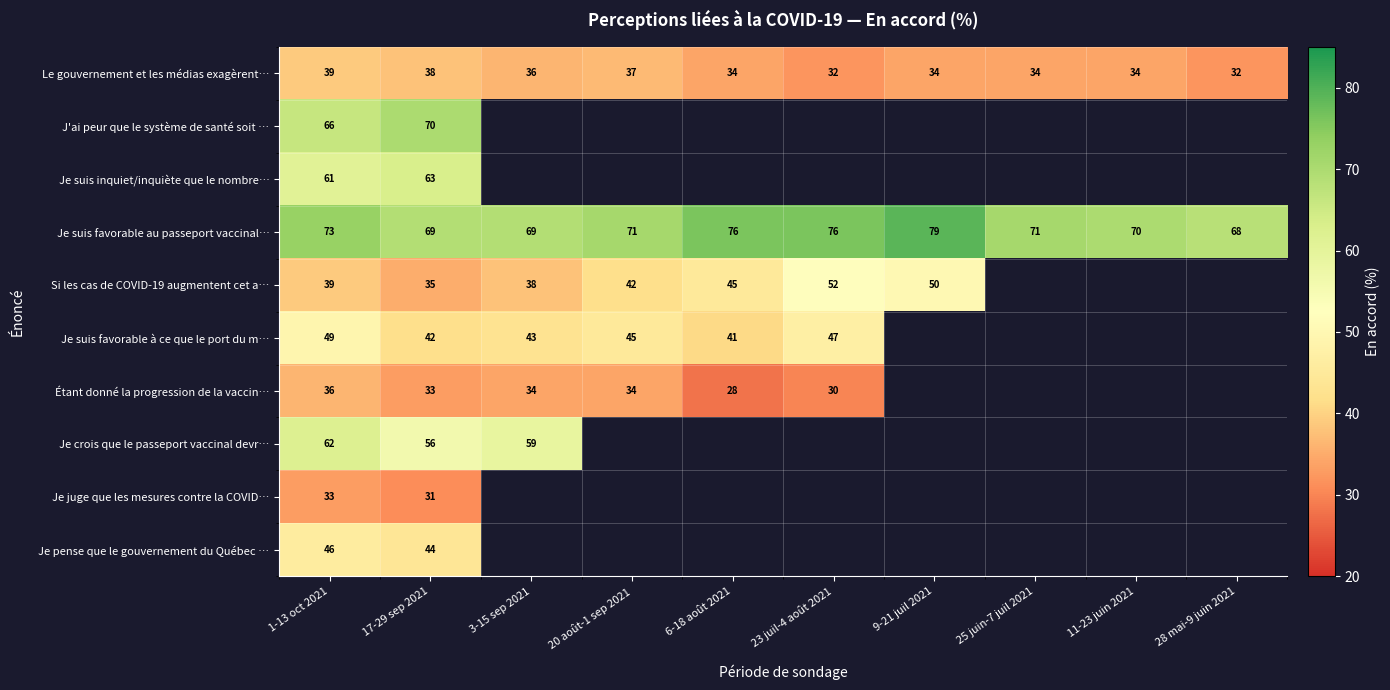

Count the number of data series in this chart.

10